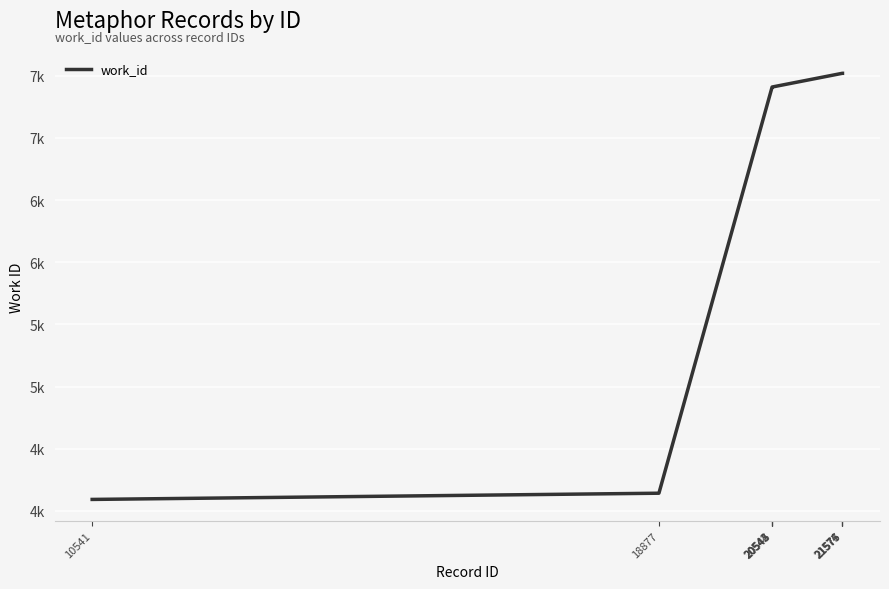

At which label does the data first exceed 7410?

21574